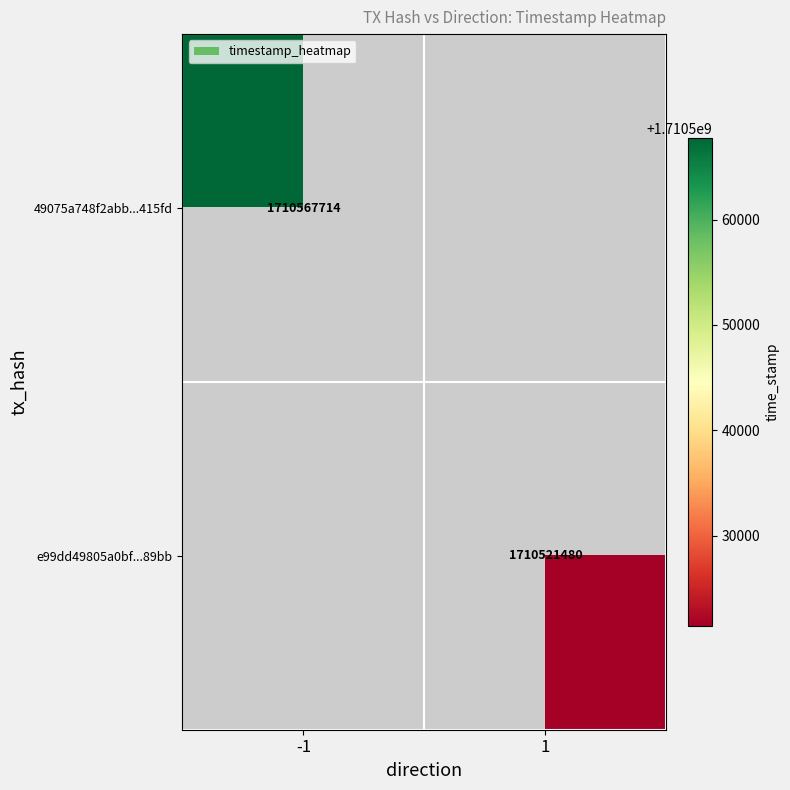

The value of e99dd49805a0bf...89bb at 1 is 1710521480. True or false?

True